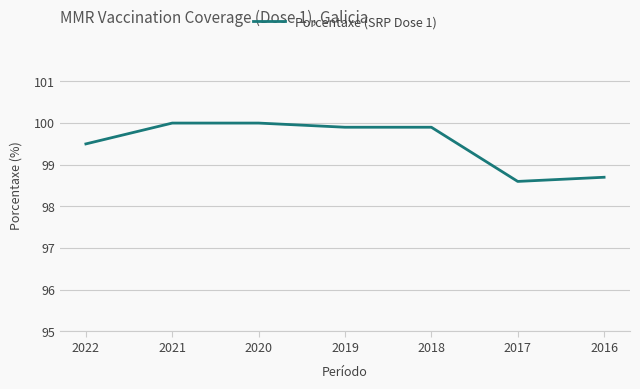

Does the chart have visible grid lines?

Yes